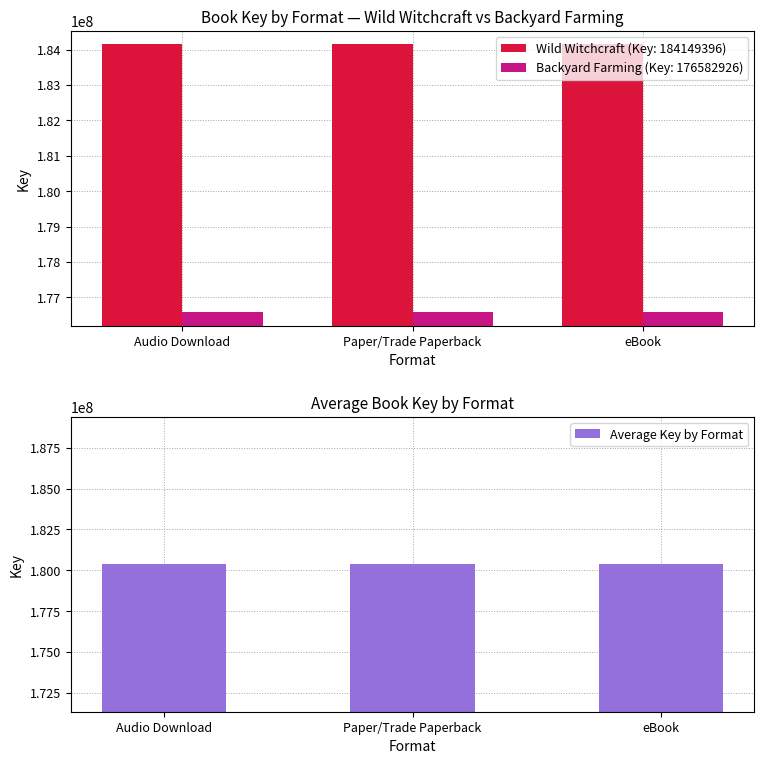

How many bars are there in each group?

2